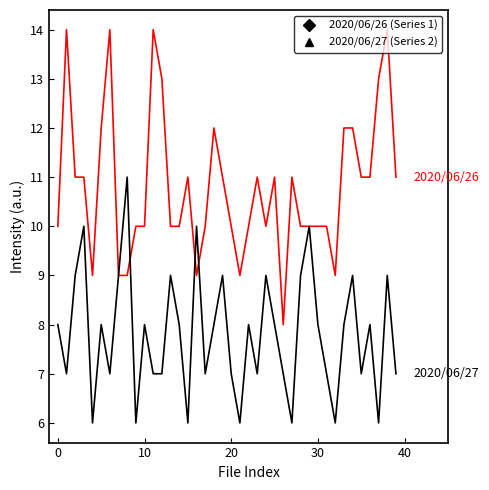

What is the minimum value shown in the chart?

6